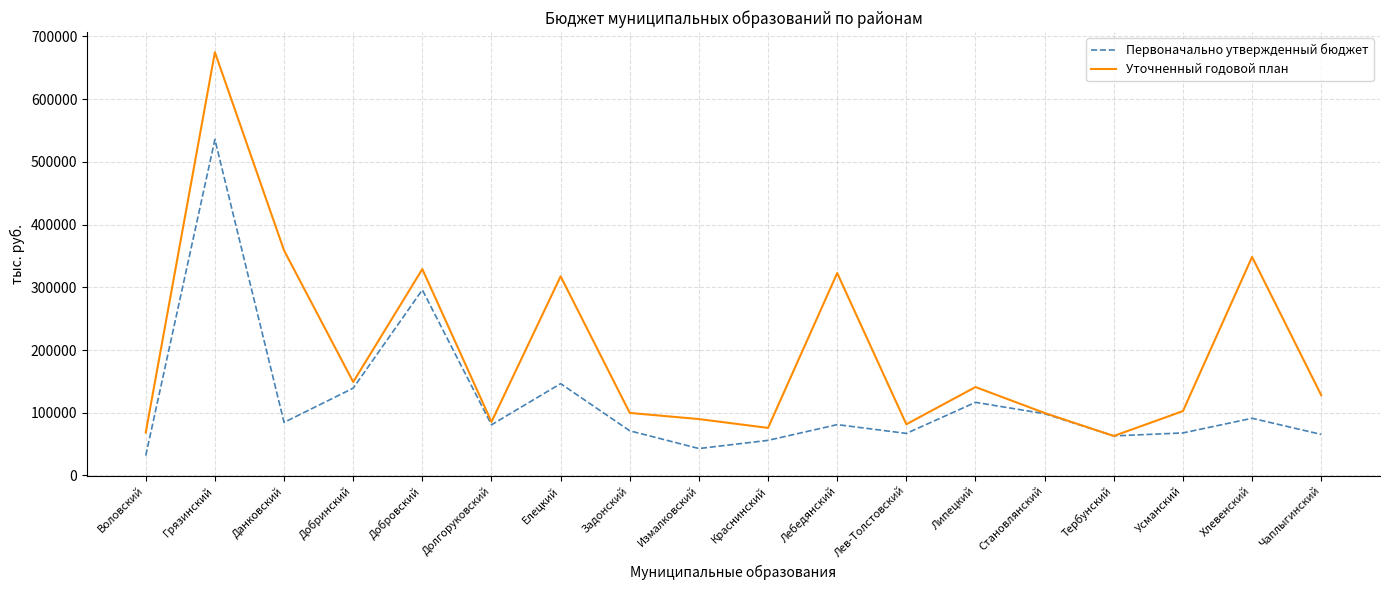

The Уточненный годовой план series shows 41254.1 at Воловский. True or false?

False